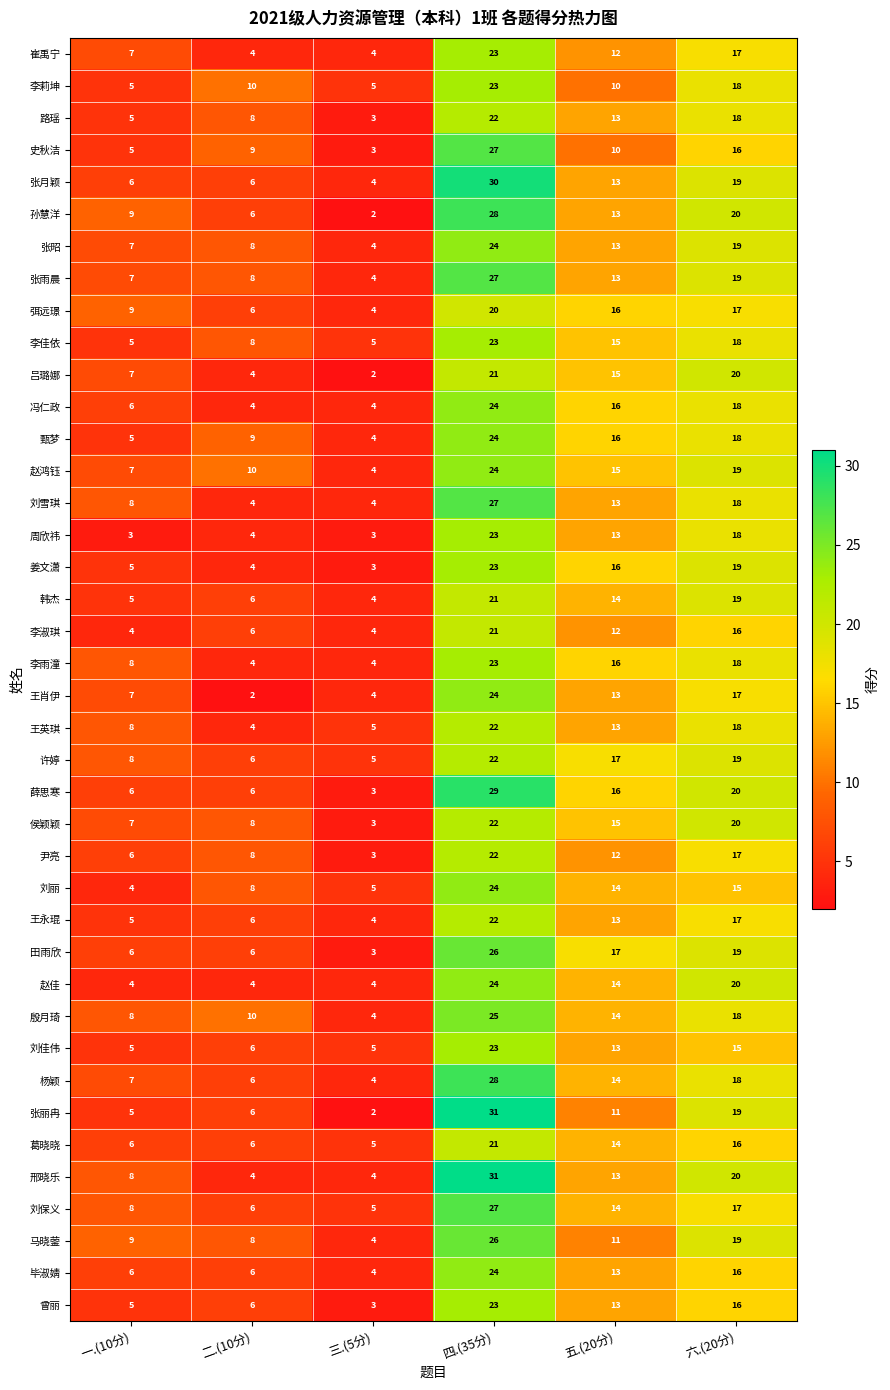

What is the difference between the highest and lowest values at 五.(20分)?

7